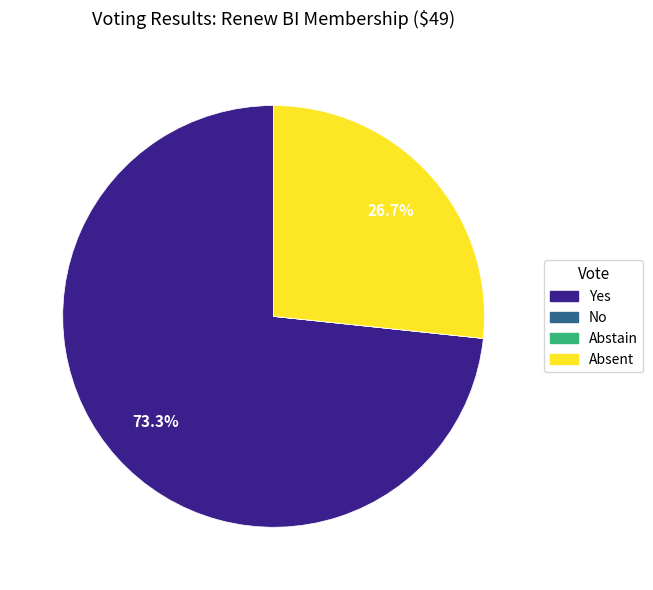

Does any single category account for the majority?

Yes